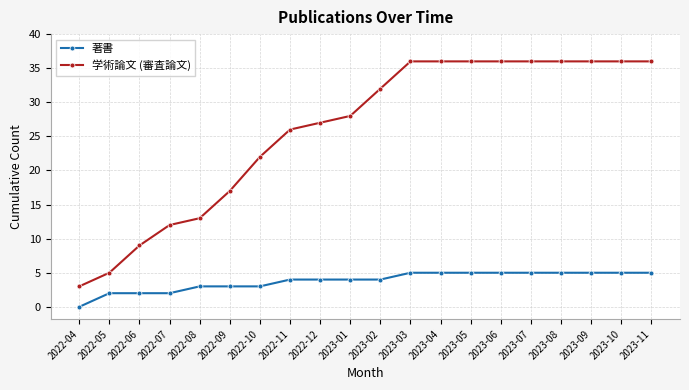

What are all the series names shown in the legend?

著書, 学術論文 (審査論文)